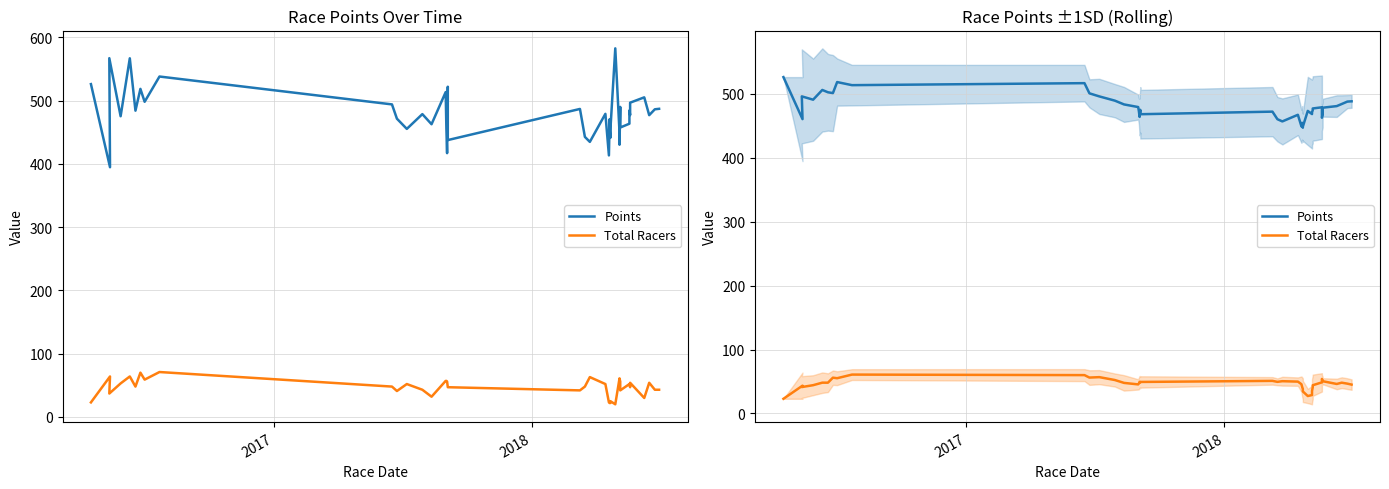

True or false: Total Racers and Points cross at least once.

False